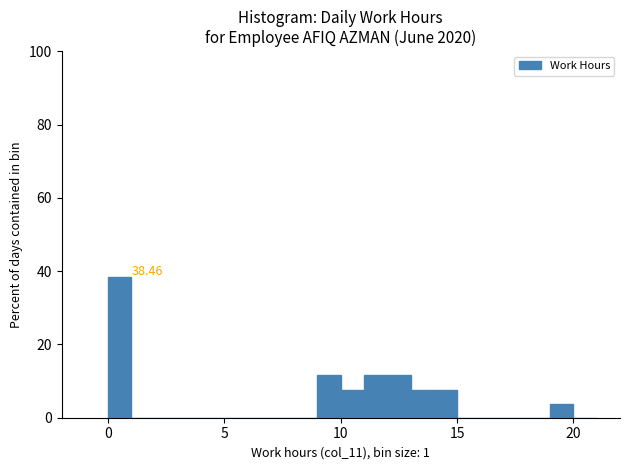

Around what value on the x-axis is the tallest bar? Give the approximate position of its centre, as read against the axis.

0.5